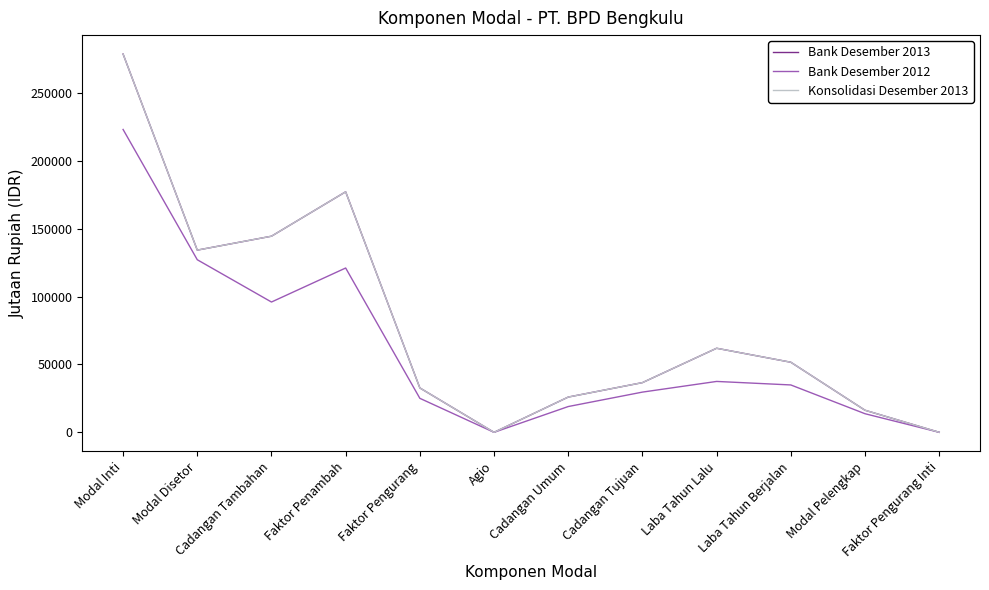

Does the chart have visible grid lines?

No